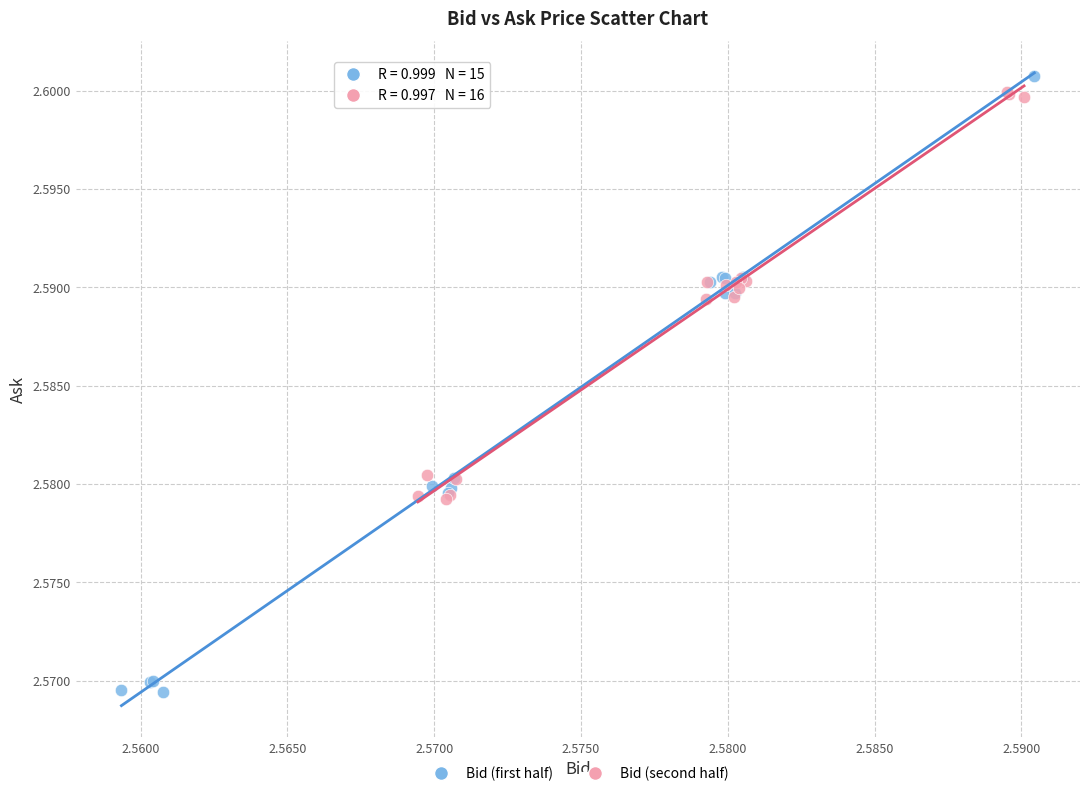

Which series has the widest spread of Y values?

Bid (first half)